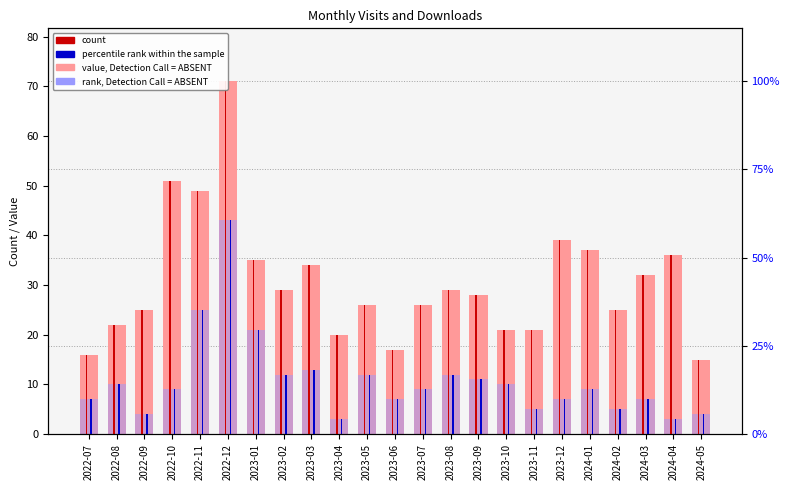

At which category does the chart reach its peak across all series?

2022-12